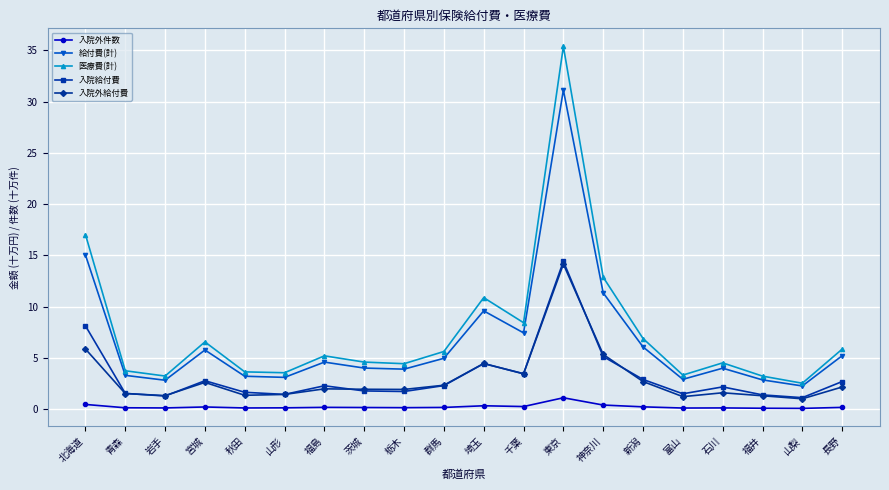

What is the smallest value displayed?

0.1